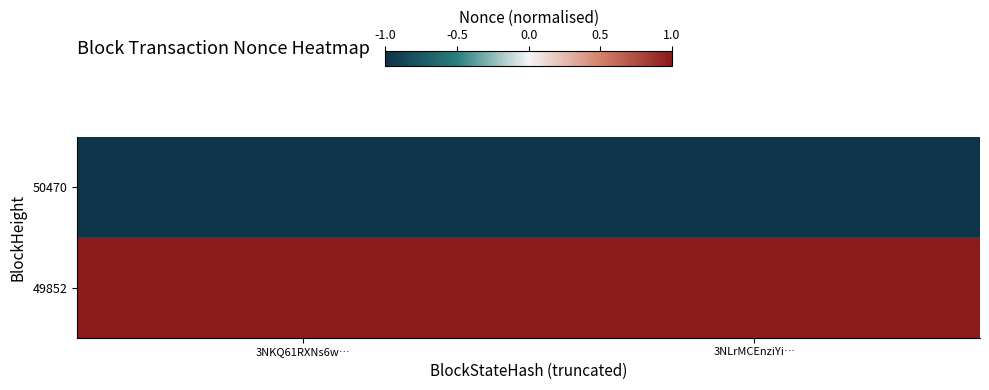

Between 3NKQ61RXNs6w… and 3NLrMCEnziYi…, which is larger?

3NKQ61RXNs6w…